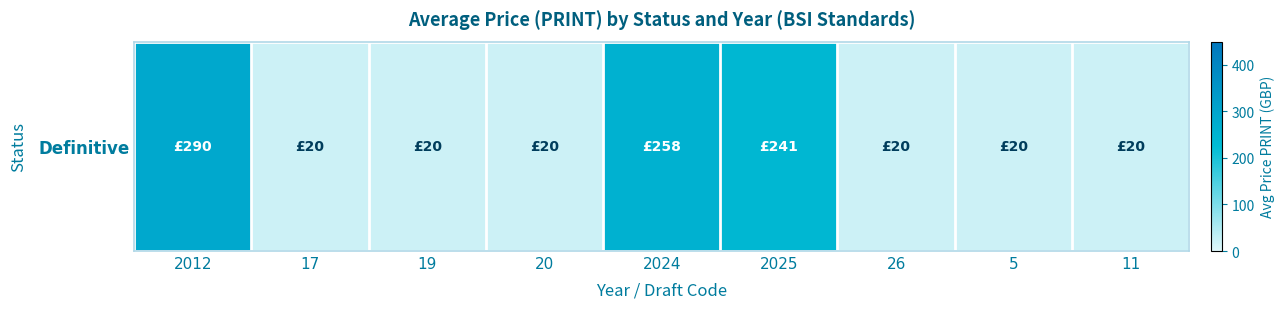

Is it true that the value at 20 is 8.1?

False